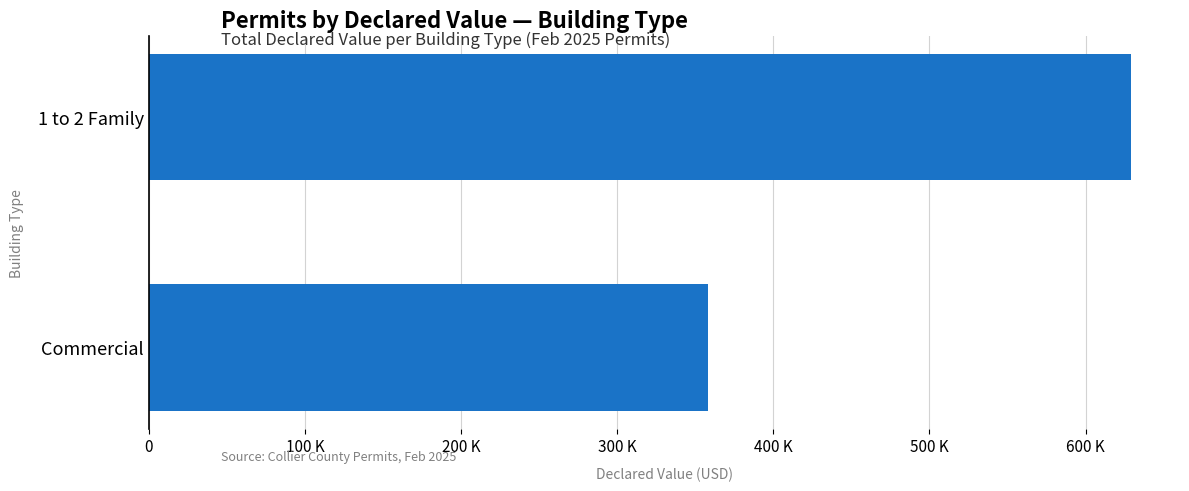

What is the difference between the maximum and minimum values?

270590.4